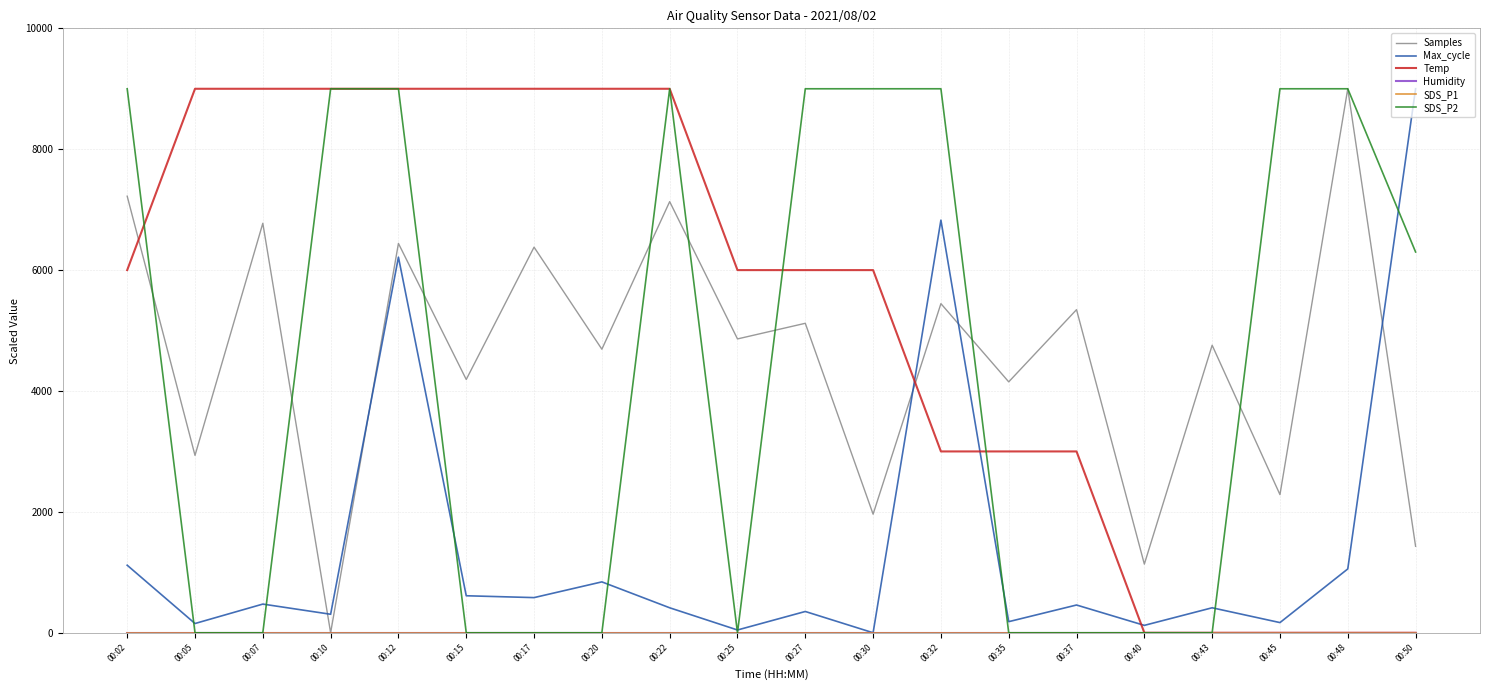

At which label does Temp reach its peak?

00:05